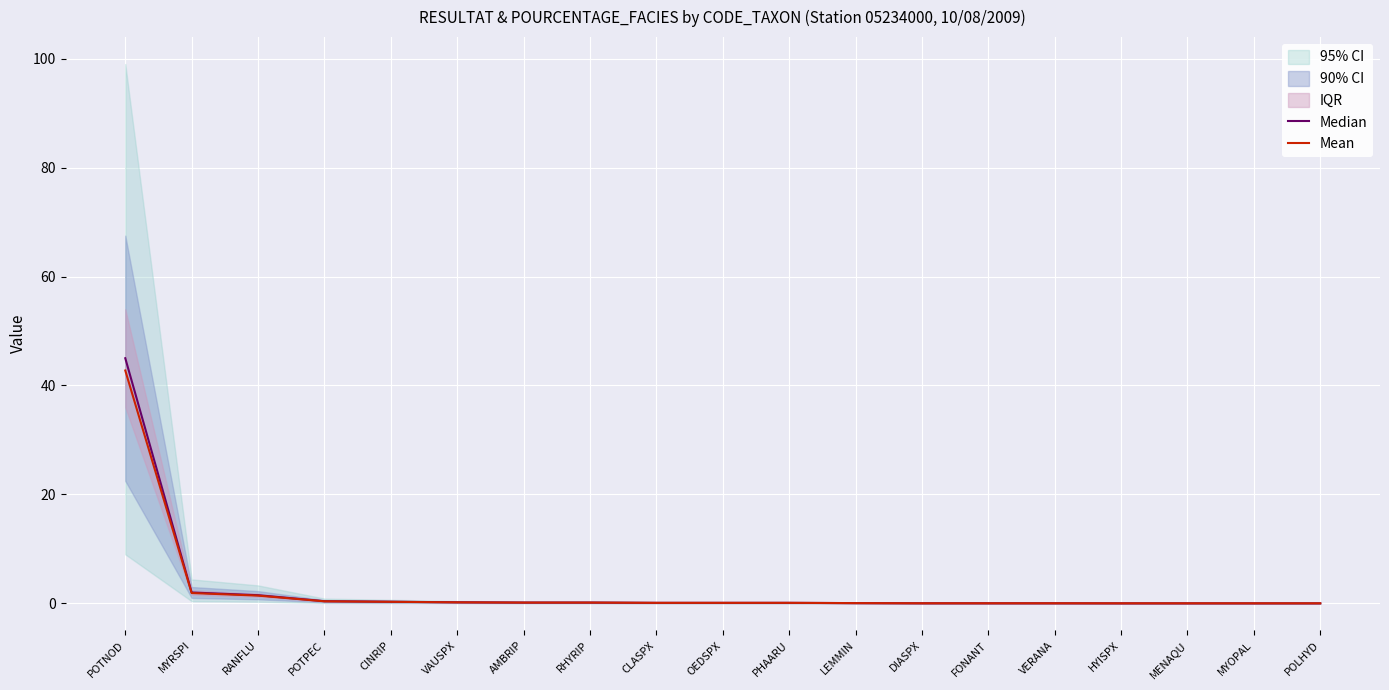

At which category is the sum across all series the highest?

POTNOD